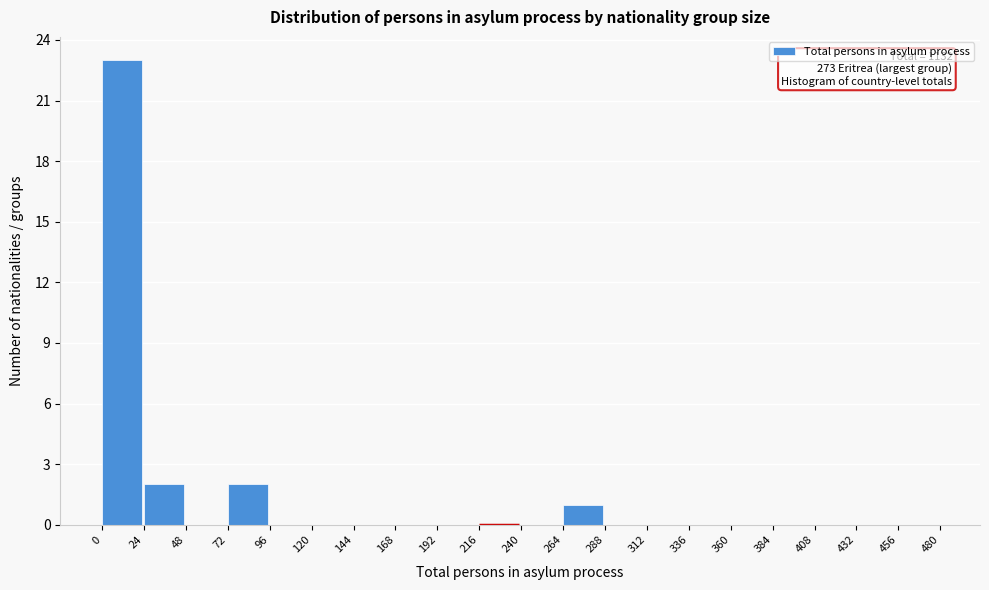

Over which range of the x-axis is the bar tallest?

0 to 24